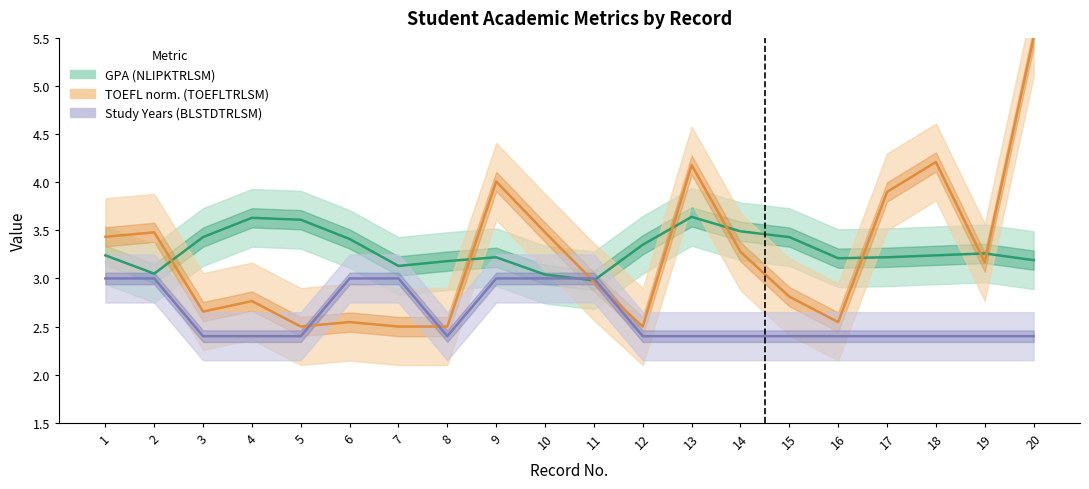

Reading left to right, list all the values displayed in this chart.

NLIPKTRLSM: 1=3.2	2=3.0	3=3.4	4=3.6	5=3.6	6=3.4	7=3.1	8=3.2	9=3.2	10=3.0	11=3.0	12=3.4	13=3.6	14=3.5	15=3.4	16=3.2	17=3.2	18=3.2	19=3.3	20=3.2
TOEFLTRLSM: 1=3.4	2=3.5	3=2.7	4=2.8	5=2.5	6=2.5	7=2.5	8=2.5	9=4.0	10=3.5	11=3.0	12=2.5	13=4.2	14=3.3	15=2.8	16=2.5	17=3.9	18=4.2	19=3.2	20=5.5
BLSTDTRLSM: 1=3.0	2=3.0	3=2.4	4=2.4	5=2.4	6=3.0	7=3.0	8=2.4	9=3.0	10=3.0	11=3.0	12=2.4	13=2.4	14=2.4	15=2.4	16=2.4	17=2.4	18=2.4	19=2.4	20=2.4